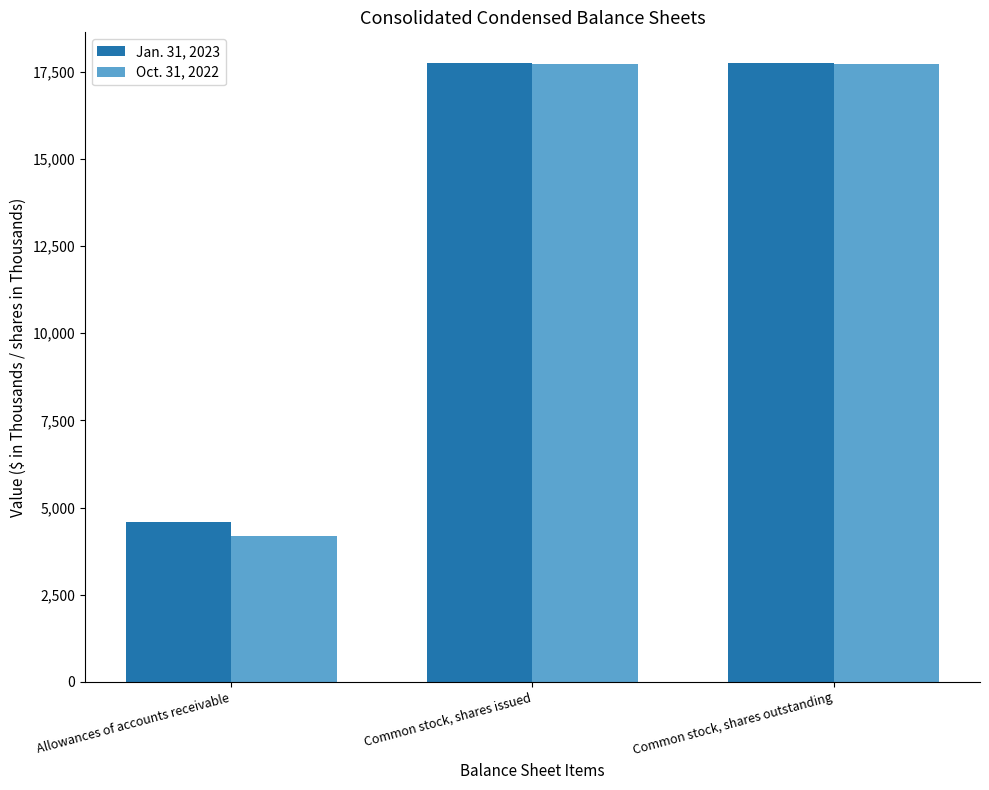

What position from the right is Allowances of accounts receivable?

3